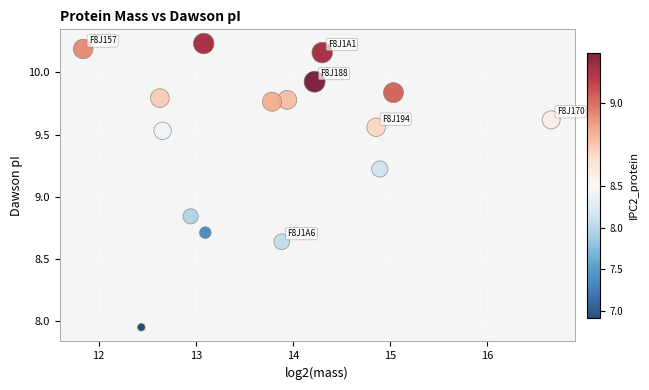

What is the range of X values (max minus min)?

4.8